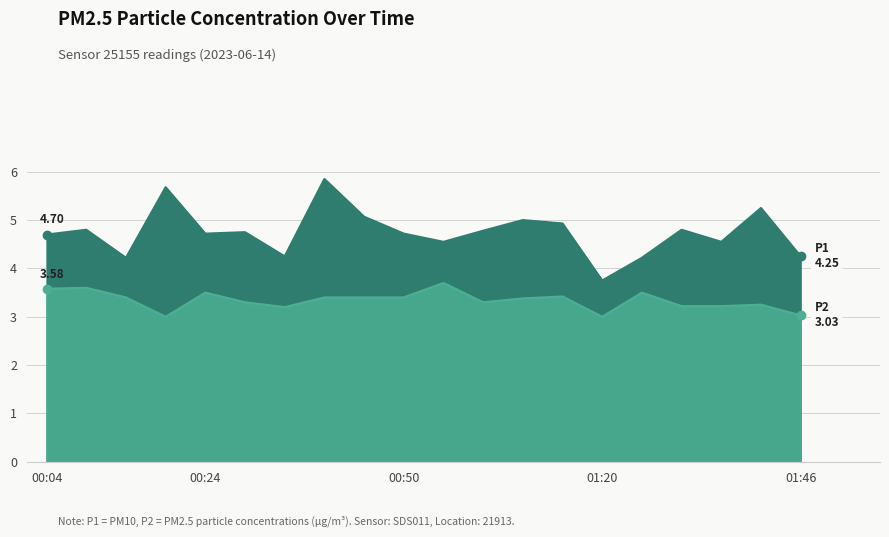

At which label is P2 closest to 3?

00:19